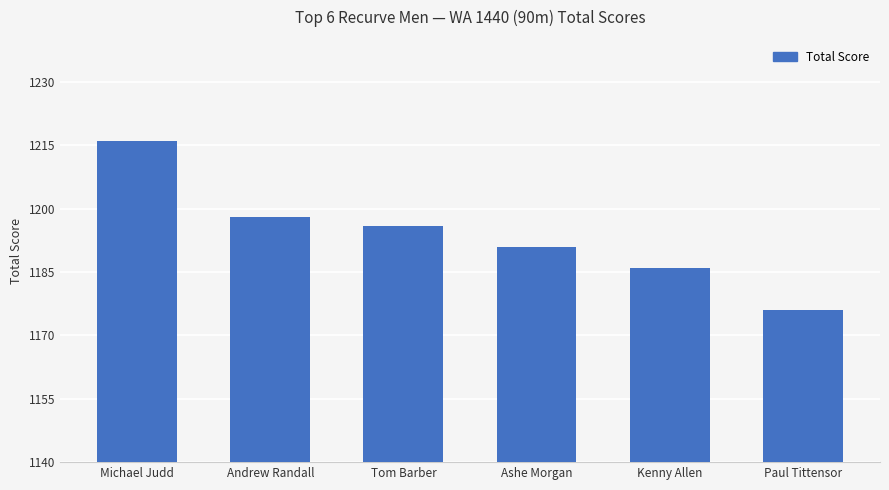

At which label is the value closest to 1196?

Tom Barber